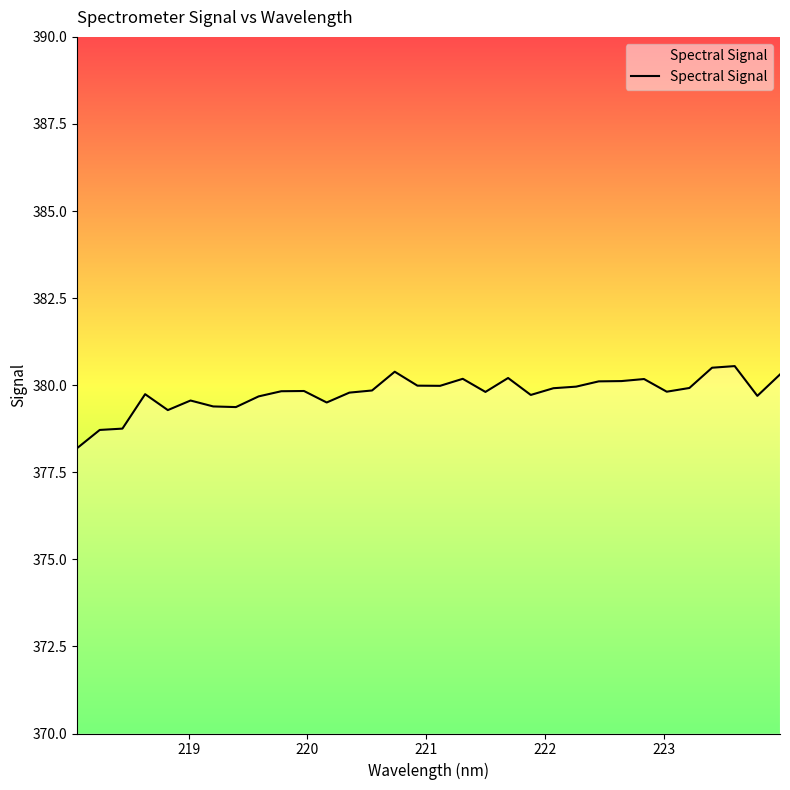

How many values are below 379?

3